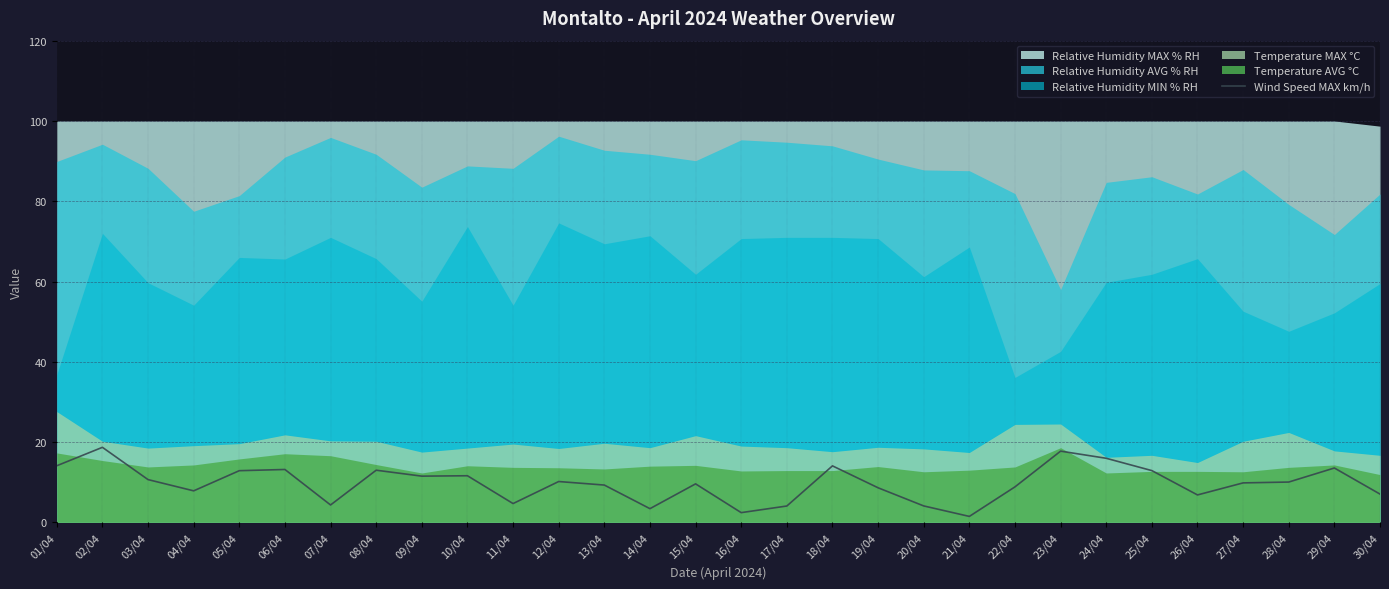

At which label does the data first exceed 10?

01/04